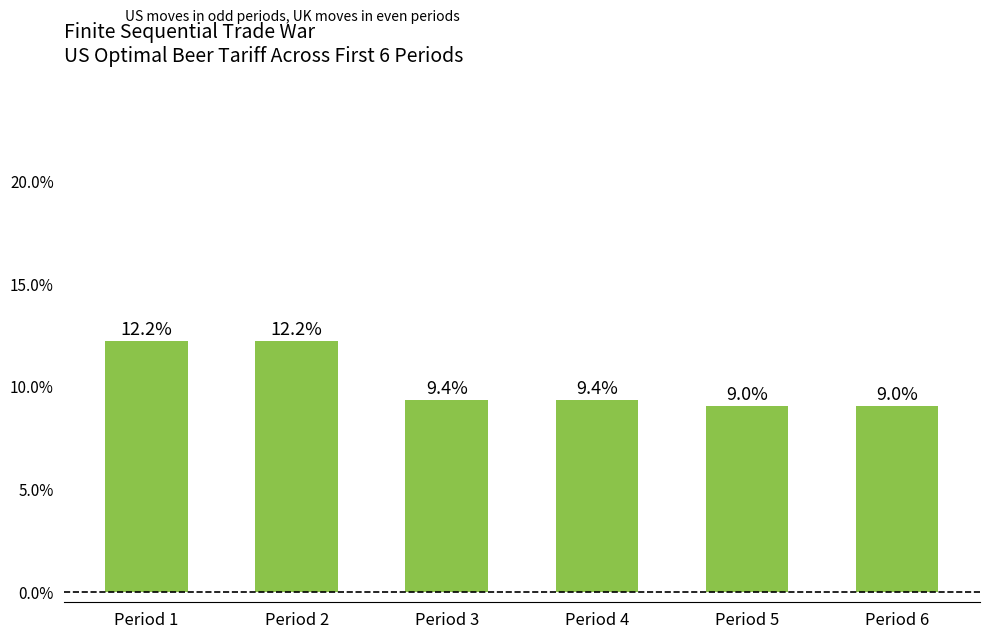

Reading right to left, transcribe all the data shown in this chart.

Period 6=0.1	Period 5=0.1	Period 4=0.1	Period 3=0.1	Period 2=0.1	Period 1=0.1